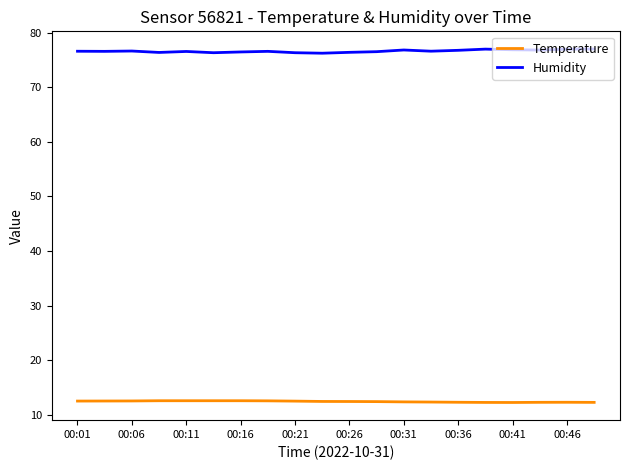

What is the greatest value displayed?

77.0